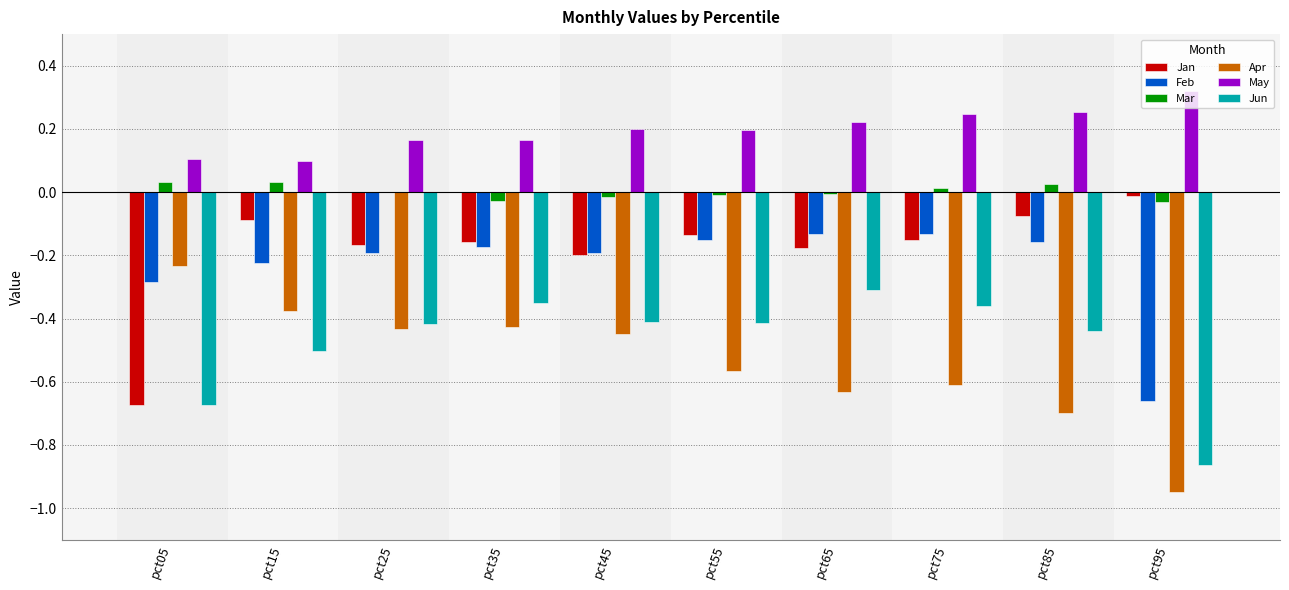

Count the number of categories in the chart.

10